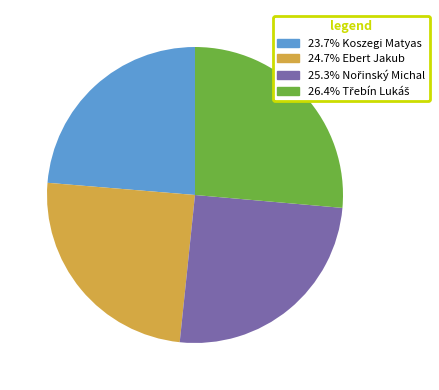

Is there a majority slice in this chart?

No